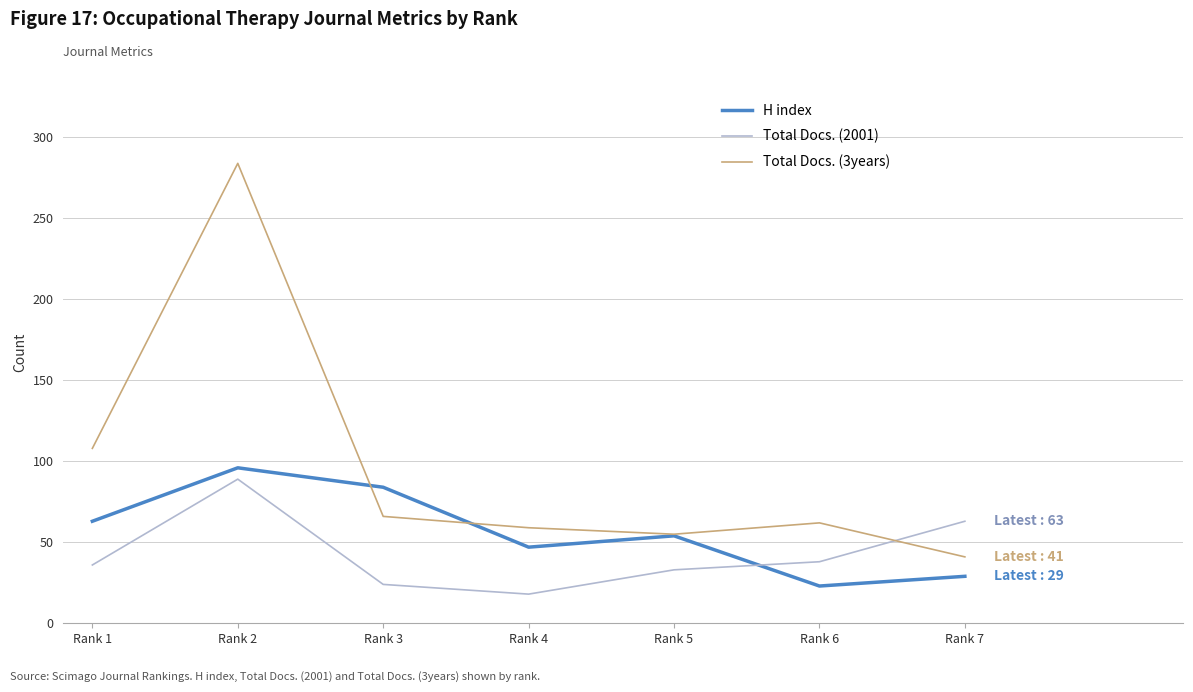

What is the difference between the H index values at Rank 4 and Rank 2?

49